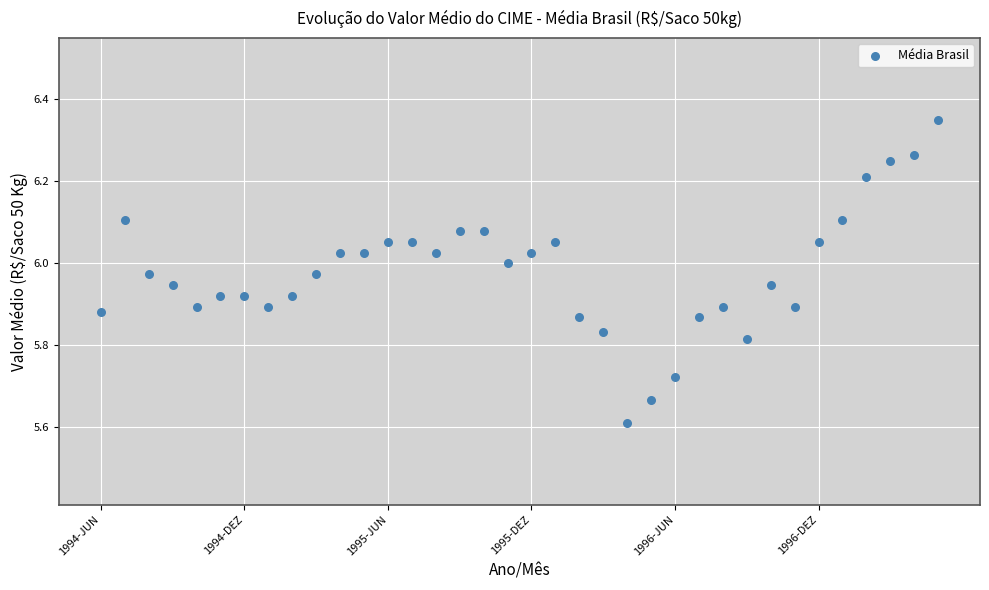

What is the range of Y values (max minus min)?

0.7